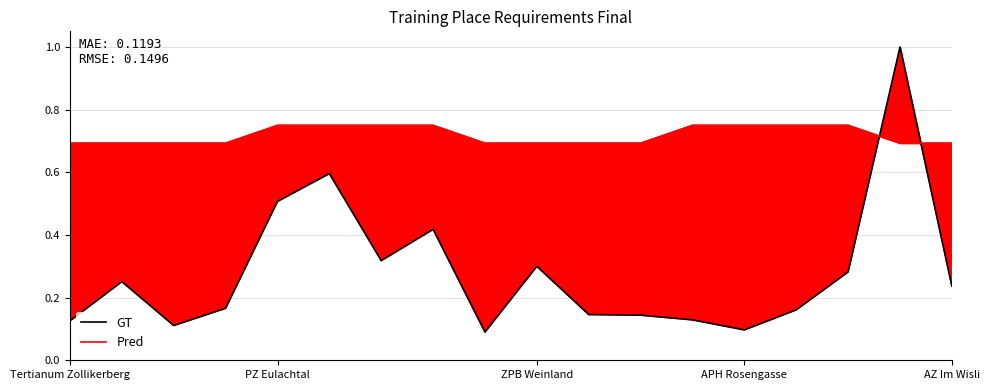

True or false: GT and Pred cross at least once.

True